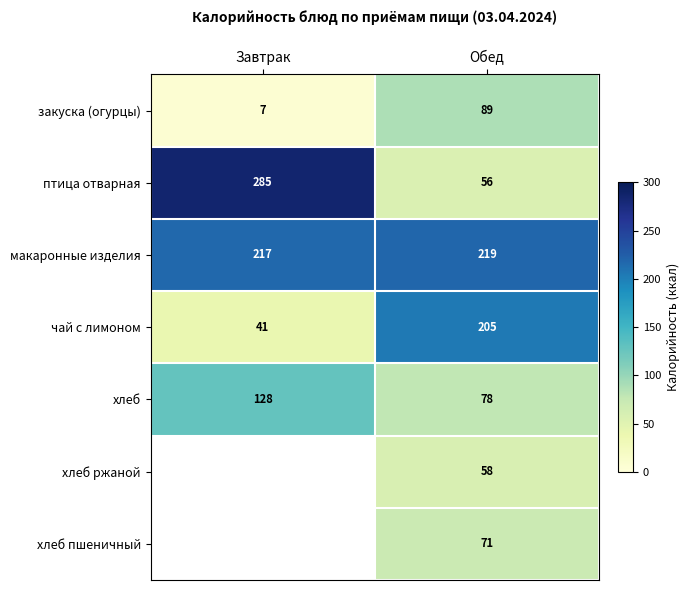

Where is чай с лимоном nearest to the value 123?

Завтрак